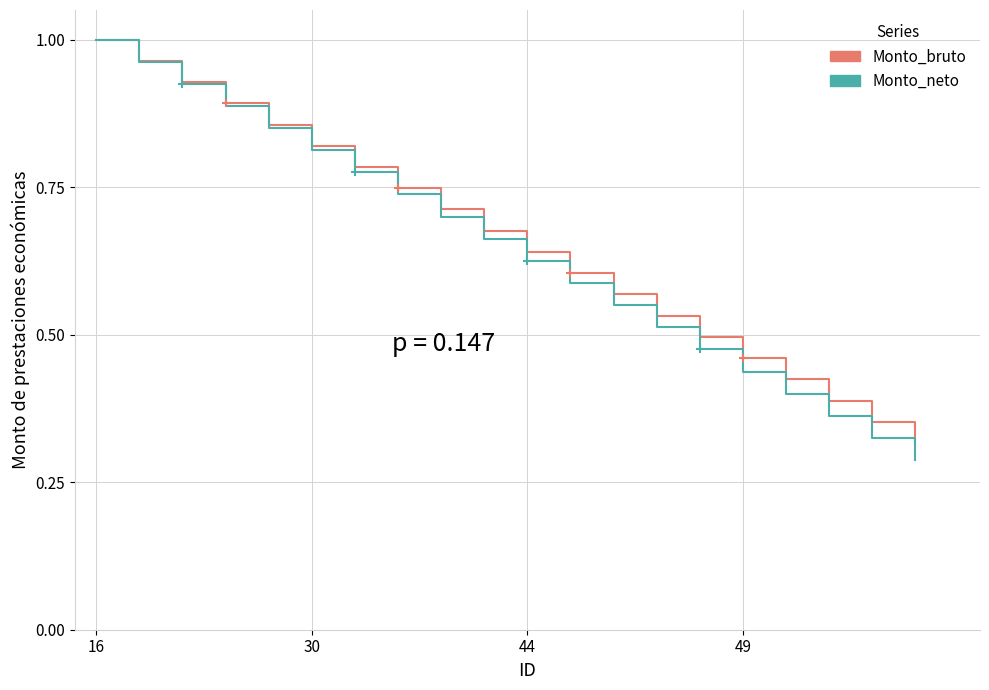

Count the number of categories in the chart.

20